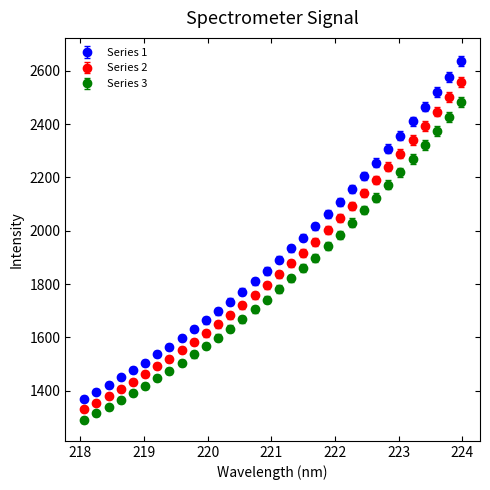

Which series has the widest spread of values?

Series 1